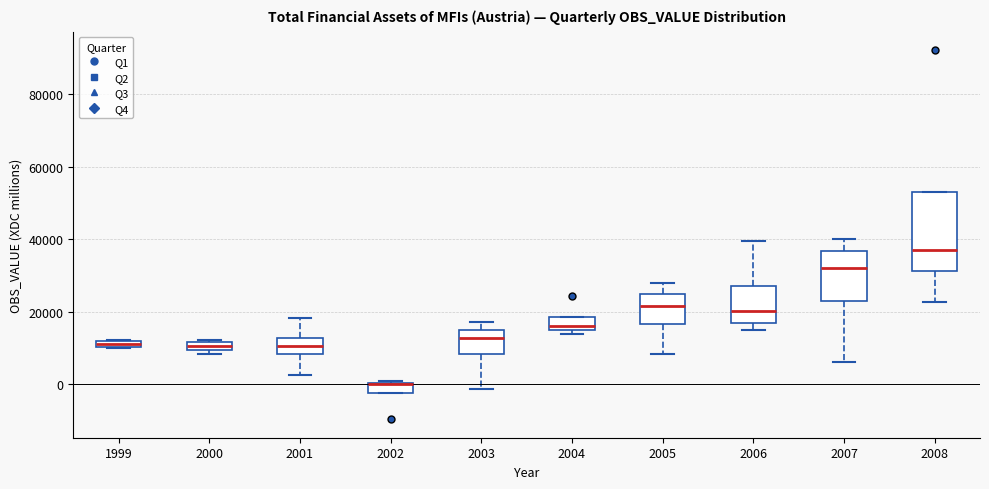

Which box is the tallest, from its lower edge to its upper edge?

2008